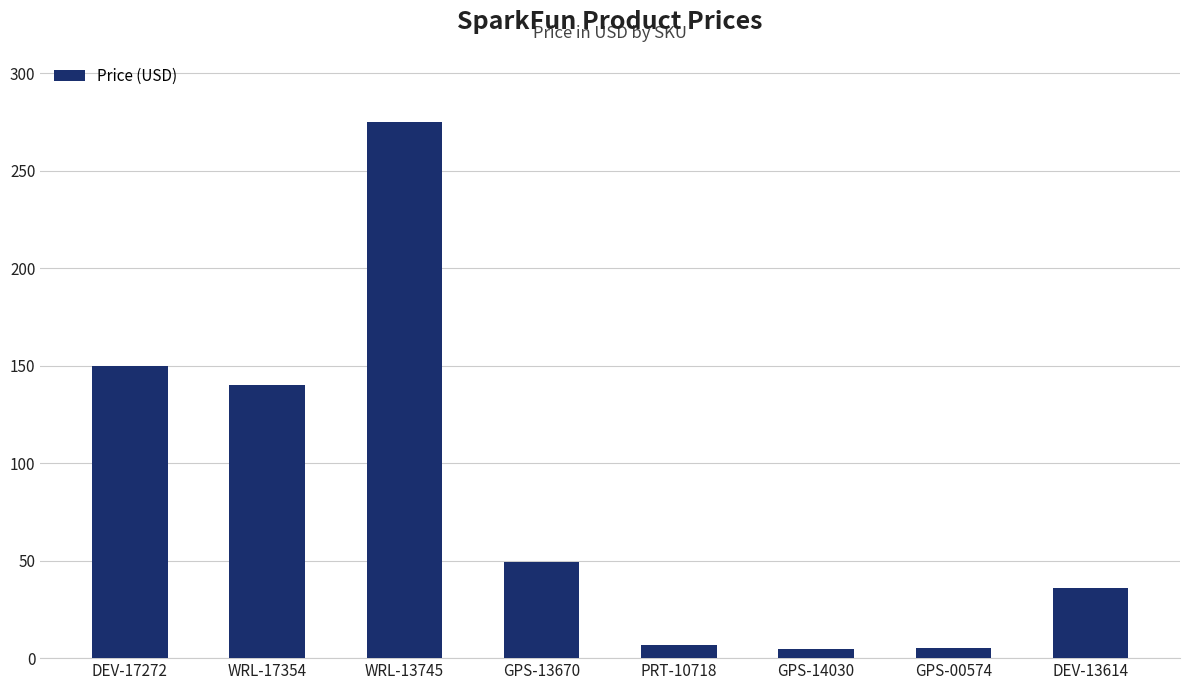

True or false: the data shows 49.5 at GPS-13670.

True